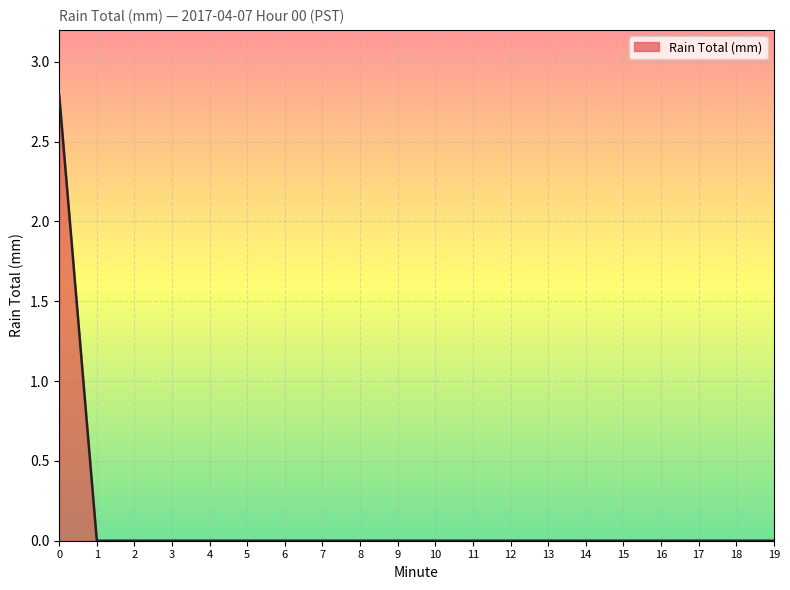

Does the chart have visible grid lines?

Yes